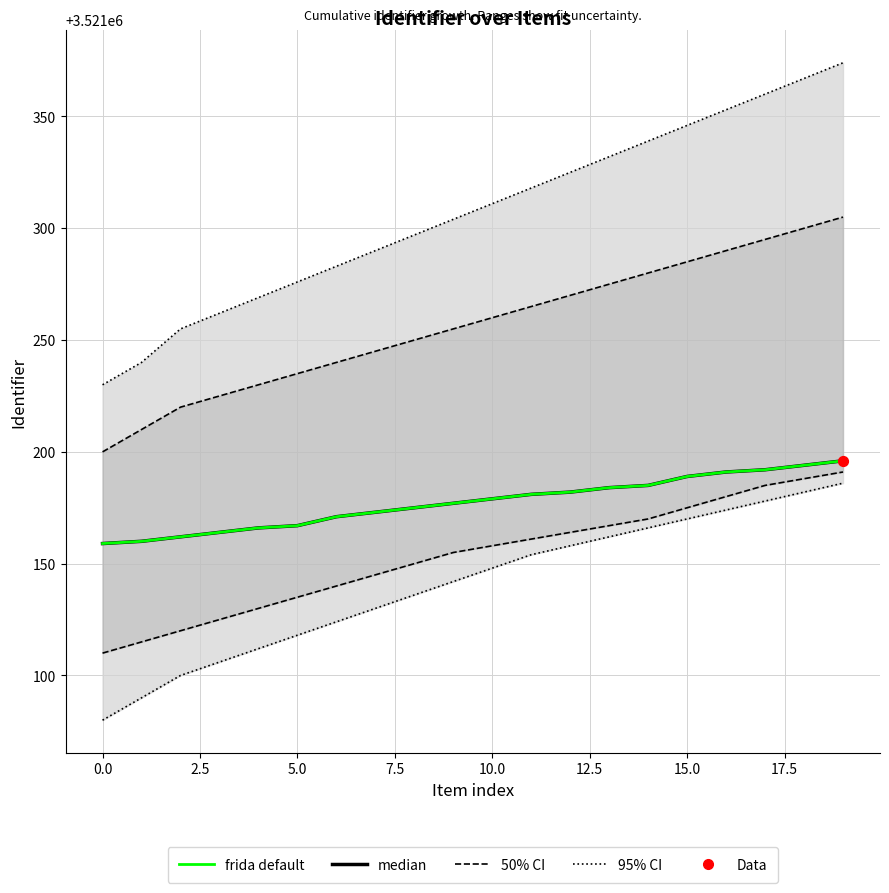

What is the total value across all series at 13?

14084975